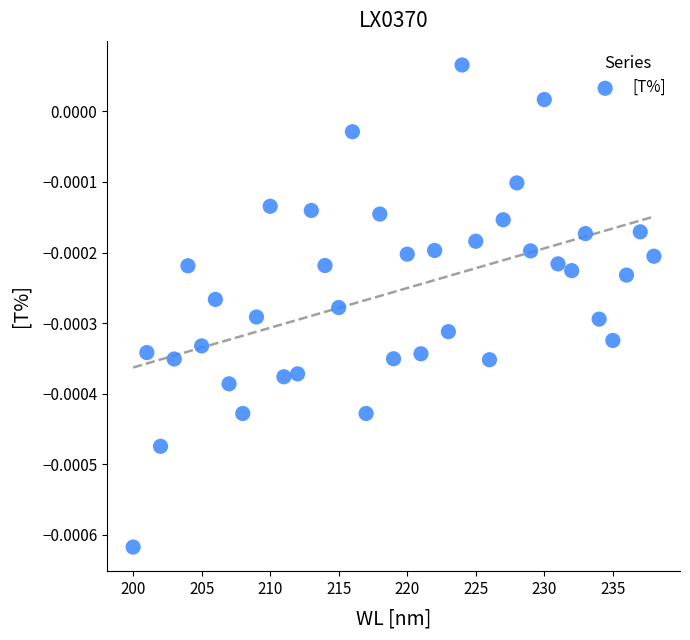

What is the range of X values (max minus min)?

38.0